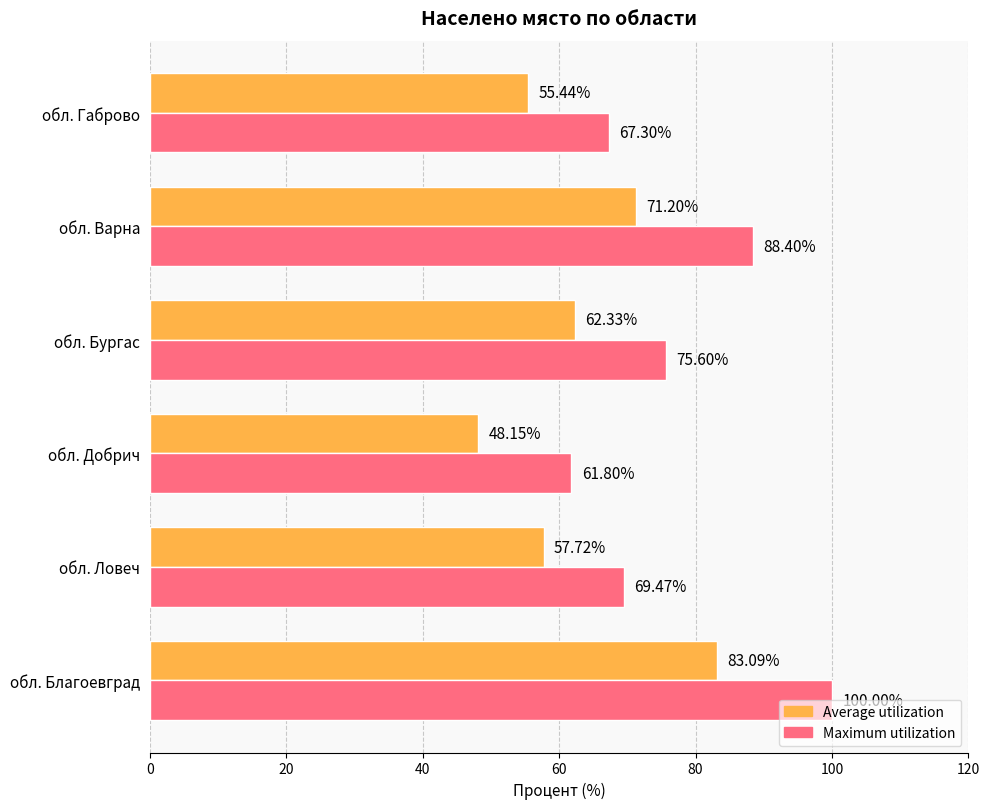

How many values in the Average utilization series exceed 62?

3